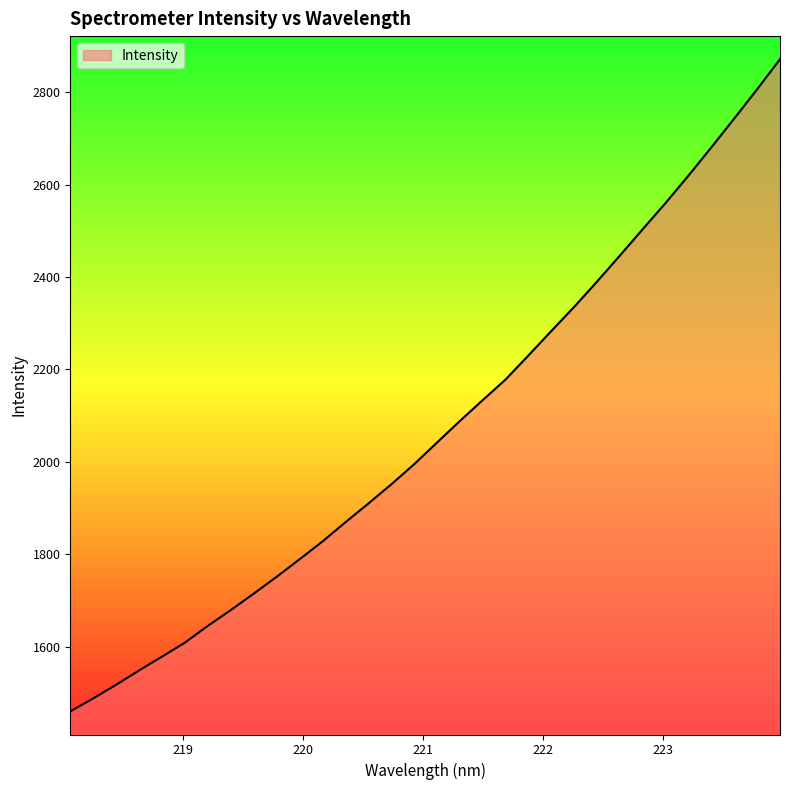

What is the minimum value shown in the chart?

1459.8